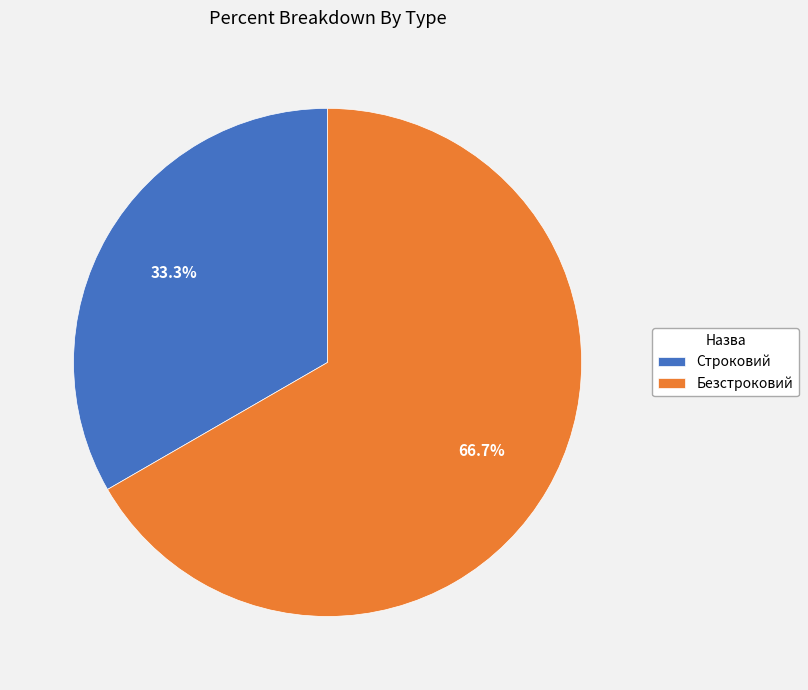

To the nearest percent, what portion does Безстроковий represent?

67%